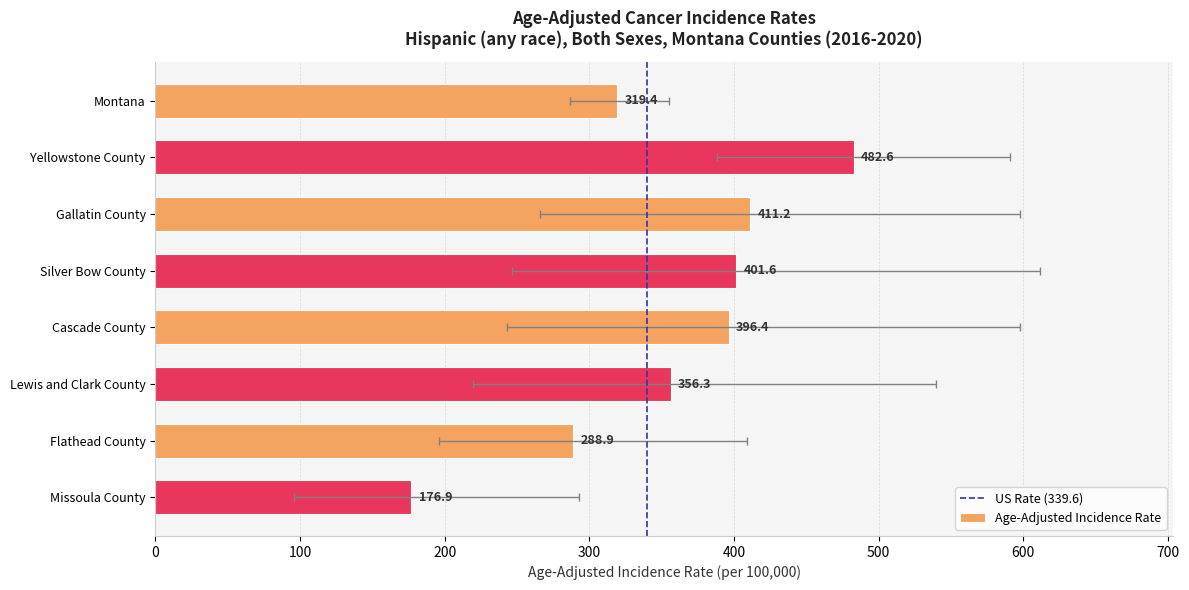

True or false: the data shows 132.1 at Flathead County.

False